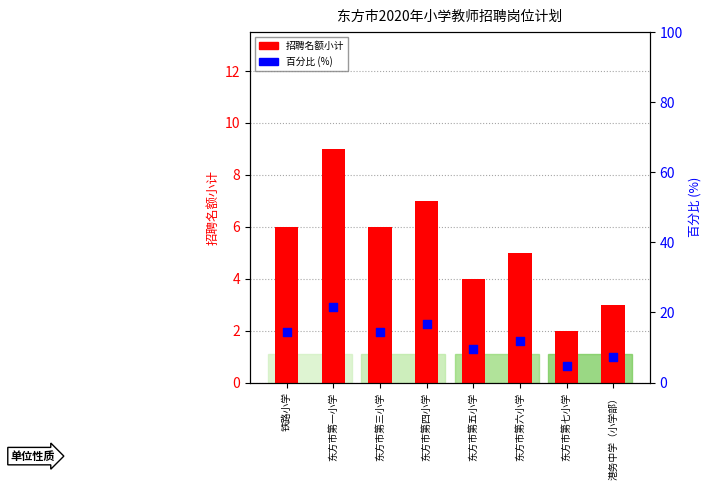

Which series contains the highest Y value?

百分比 (%)